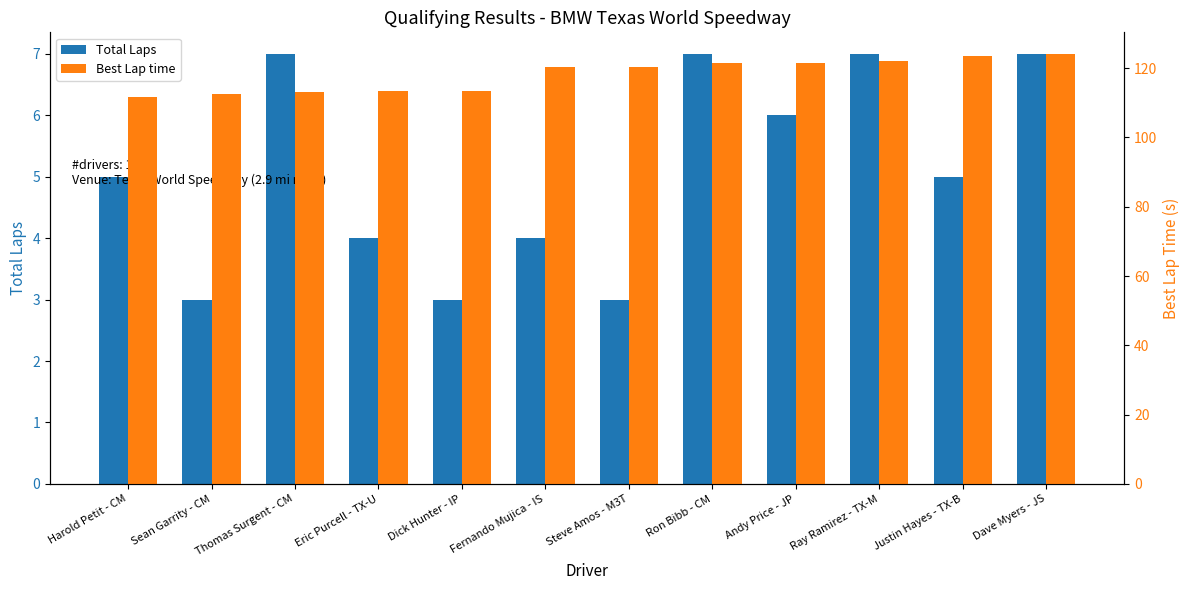

Is the value of Total Laps at Ray Ramirez - TX-M greater than the value of Best Lap time at Ray Ramirez - TX-M?

No